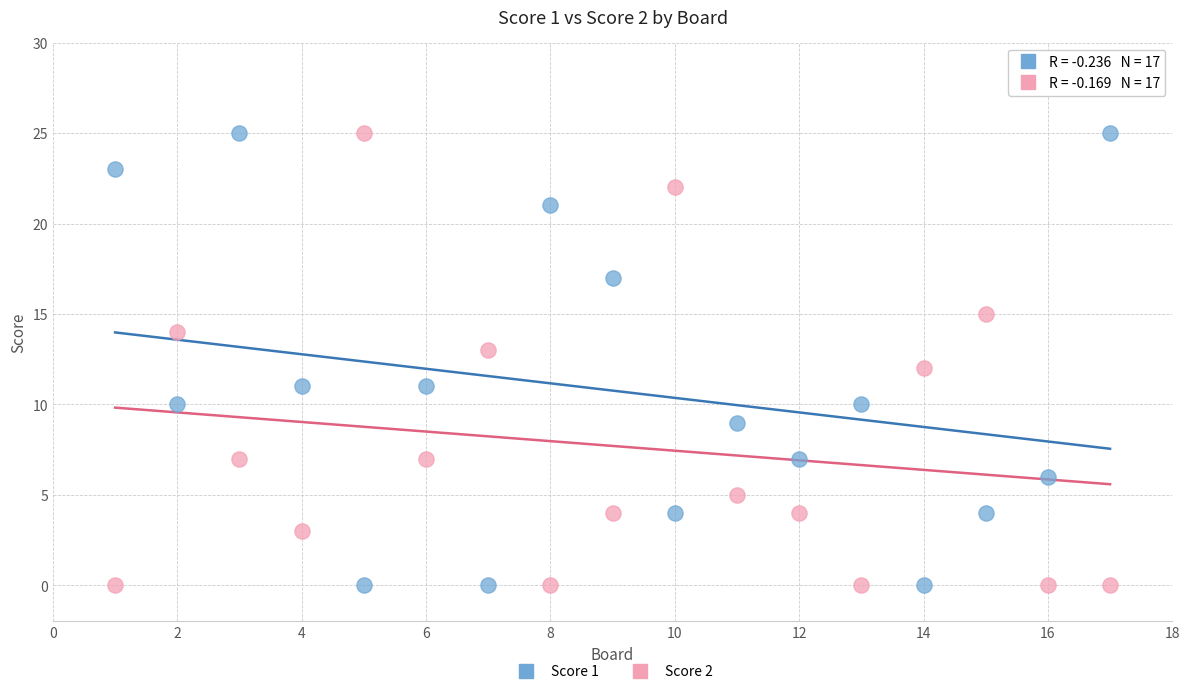

What are all the series names shown in the legend?

Score 1, Score 2